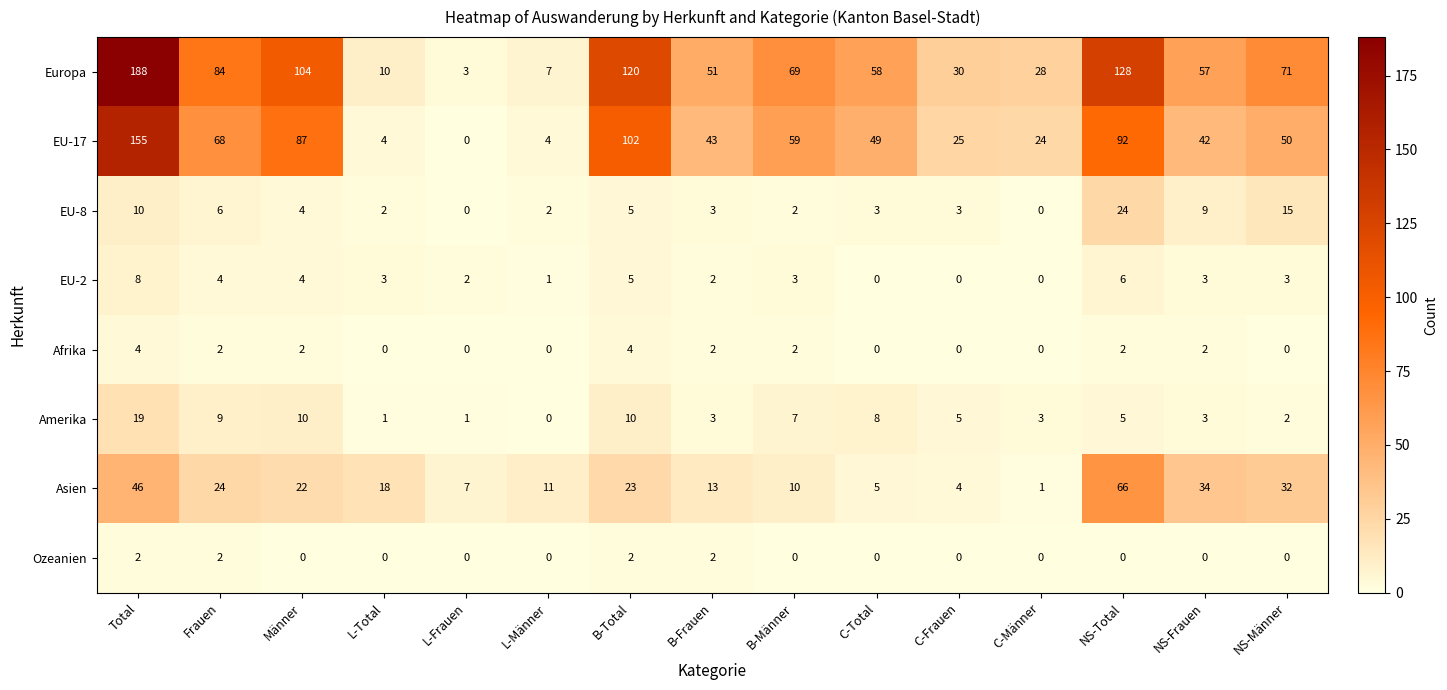

Rank the series by their maximum value, from highest to lowest.

Europa, EU-17, Asien, EU-8, Amerika, EU-2, Afrika, Ozeanien